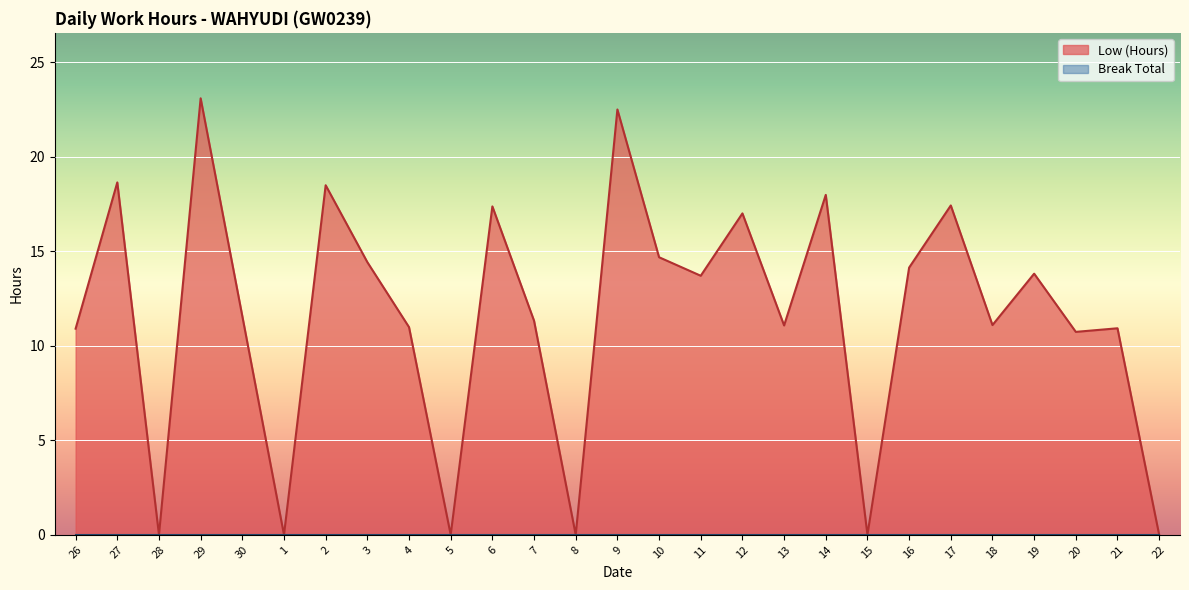

Rank the categories by value from highest to lowest.

29, 9, 27, 2, 14, 17, 6, 12, 10, 3, 16, 19, 11, 30, 7, 18, 13, 4, 21, 26, 20, 28, 1, 5, 8, 15, 22